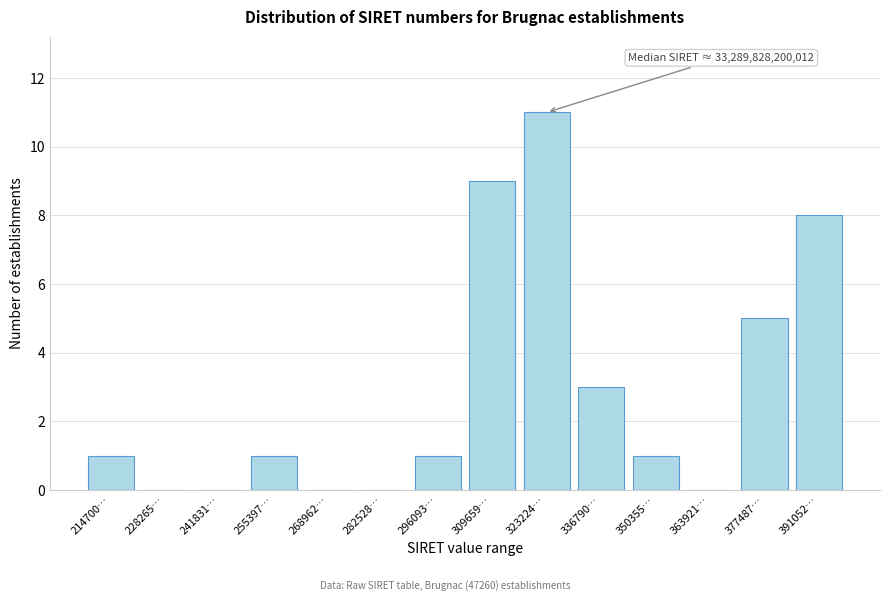

Reading left to right, list all the values displayed in this chart.

214700…=1	228265…=0	241831…=0	255397…=1	268962…=0	282528…=0	296093…=1	309659…=9	323224…=11	336790…=3	350355…=1	363921…=0	377487…=5	391052…=8